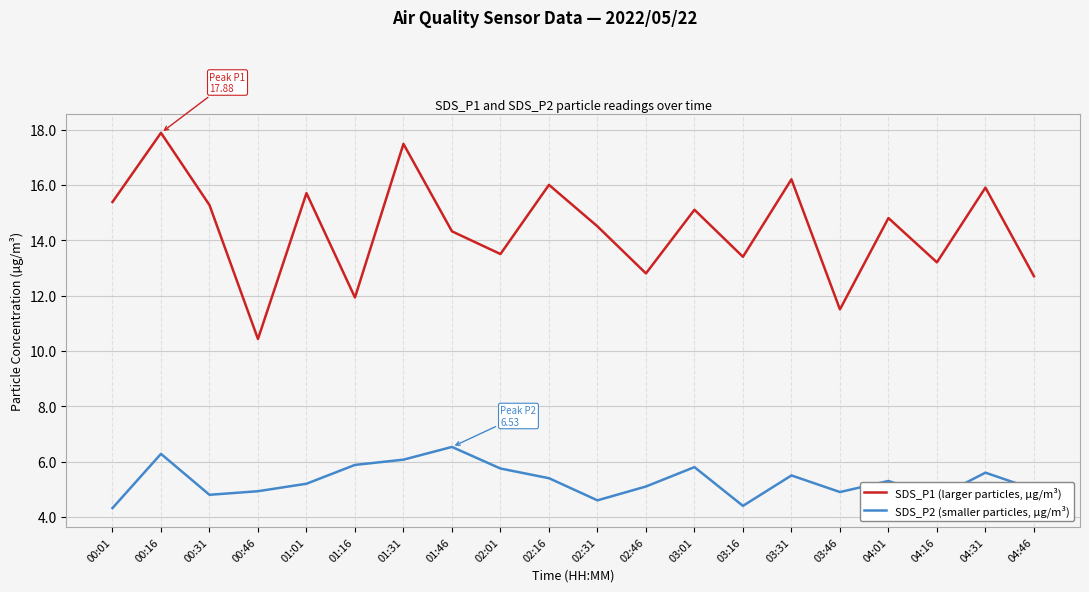

What position from the left is 02:16?

10